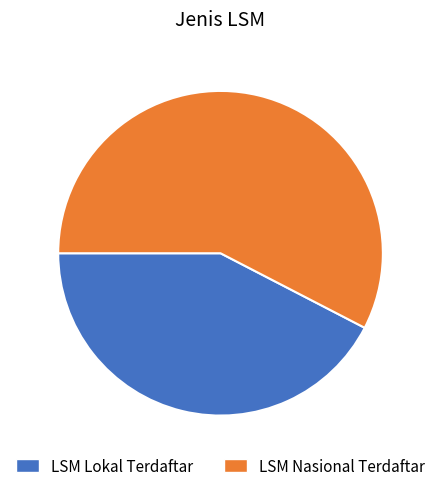

Does LSM Lokal Terdaftar represent more than half of the total?

No